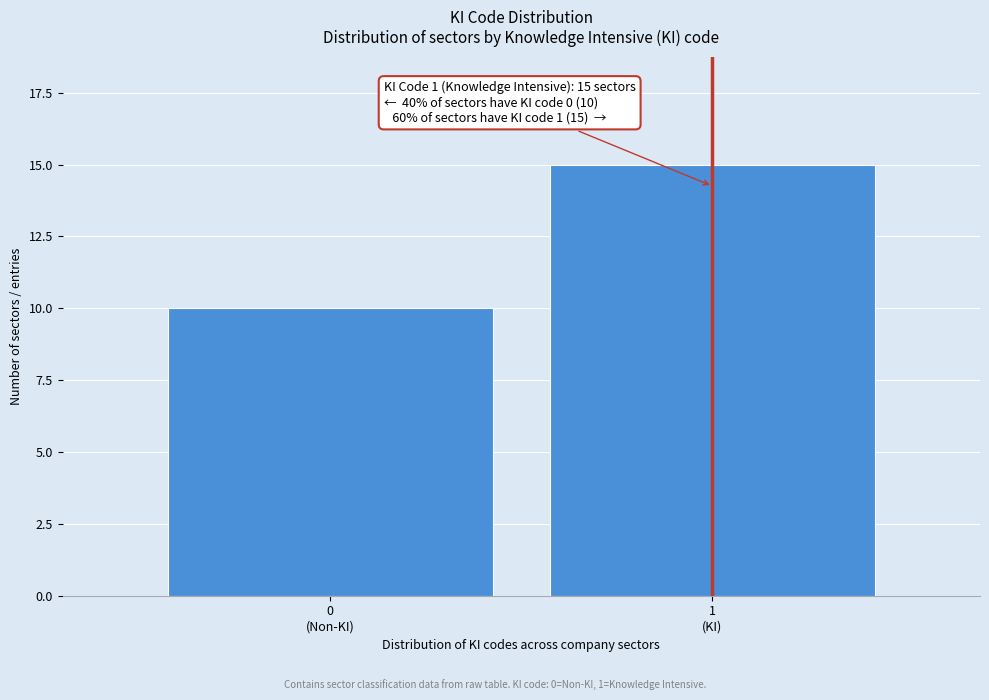

Reading left to right, transcribe all the data shown in this chart.

10	15